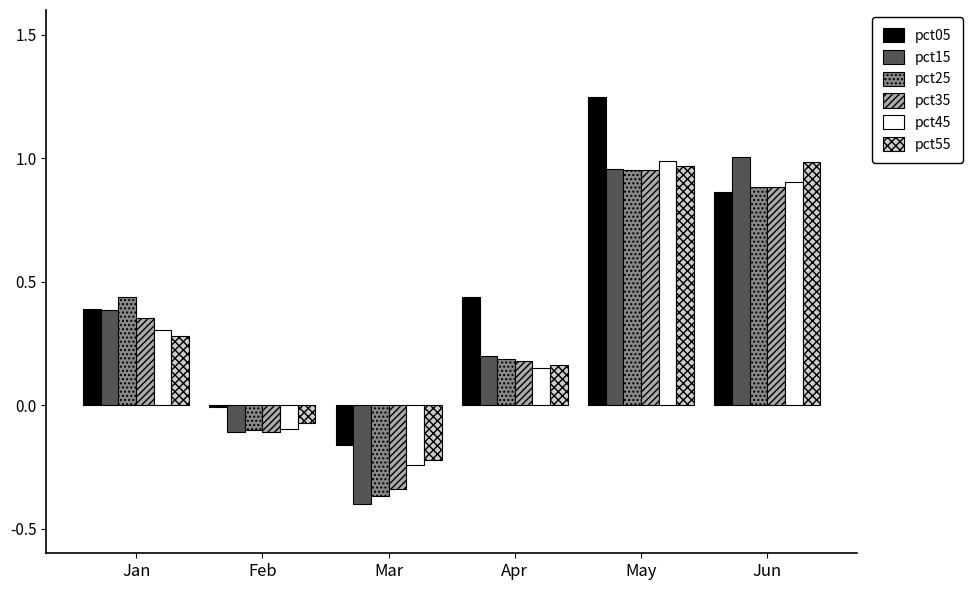

At which label does pct45 reach its peak?

May